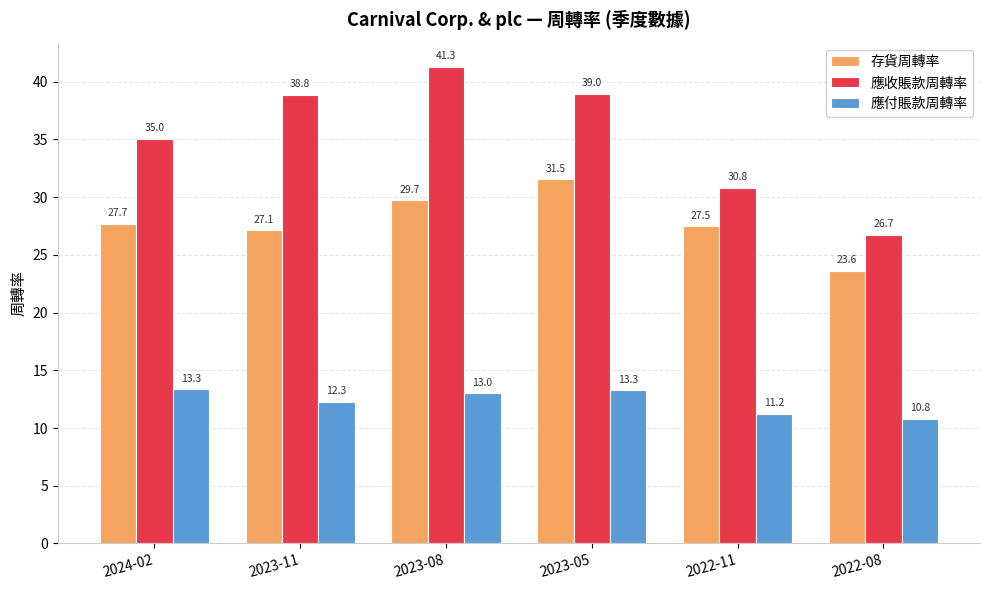

How many values in the 存貨周轉率 series are below 27?

1